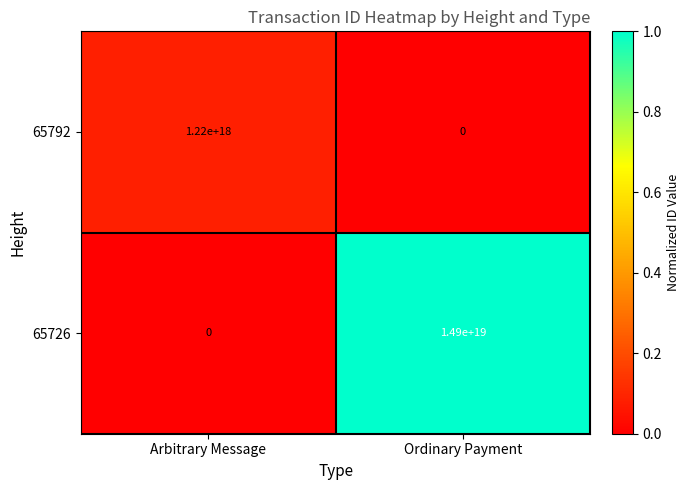

At which category is the sum across all series the highest?

Ordinary Payment